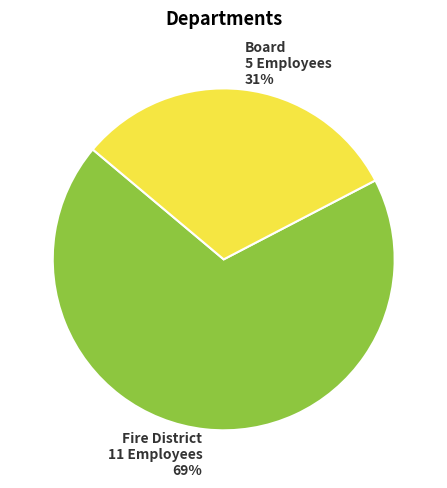

The Fire District slice represents 60% of the pie. True or false?

False